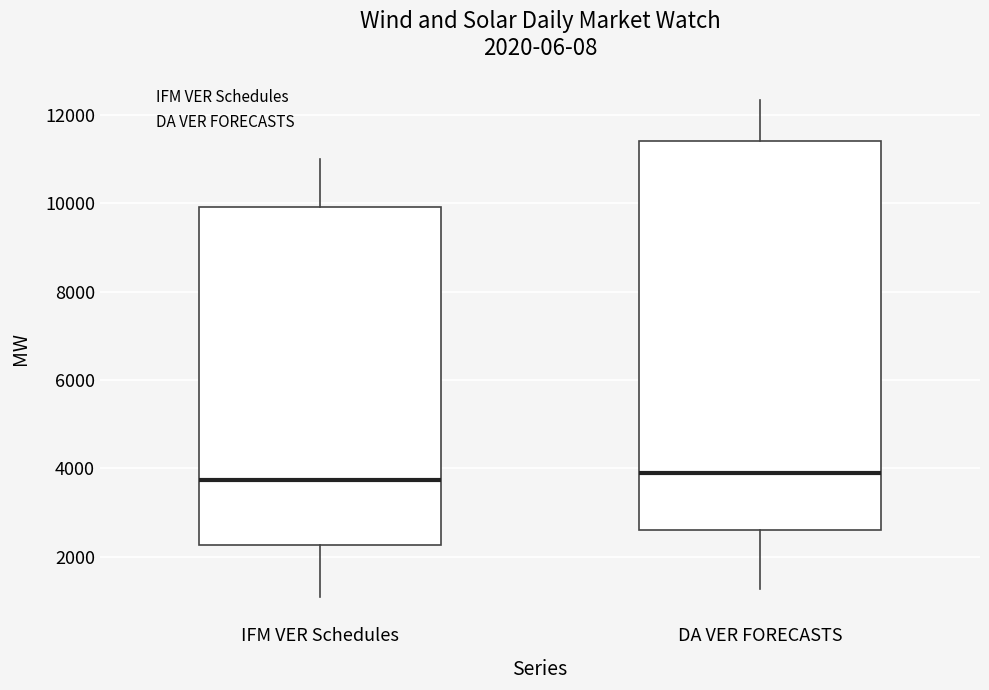

Comparing the boxes themselves (not the whiskers), which one is the tallest?

DA VER FORECASTS